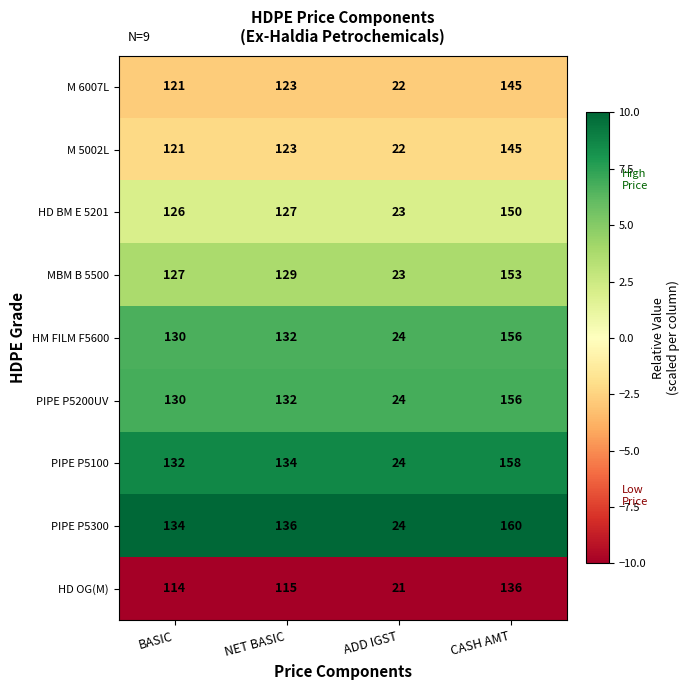

Between BASIC and ADD IGST, which series saw the biggest shift?

PIPE P5300